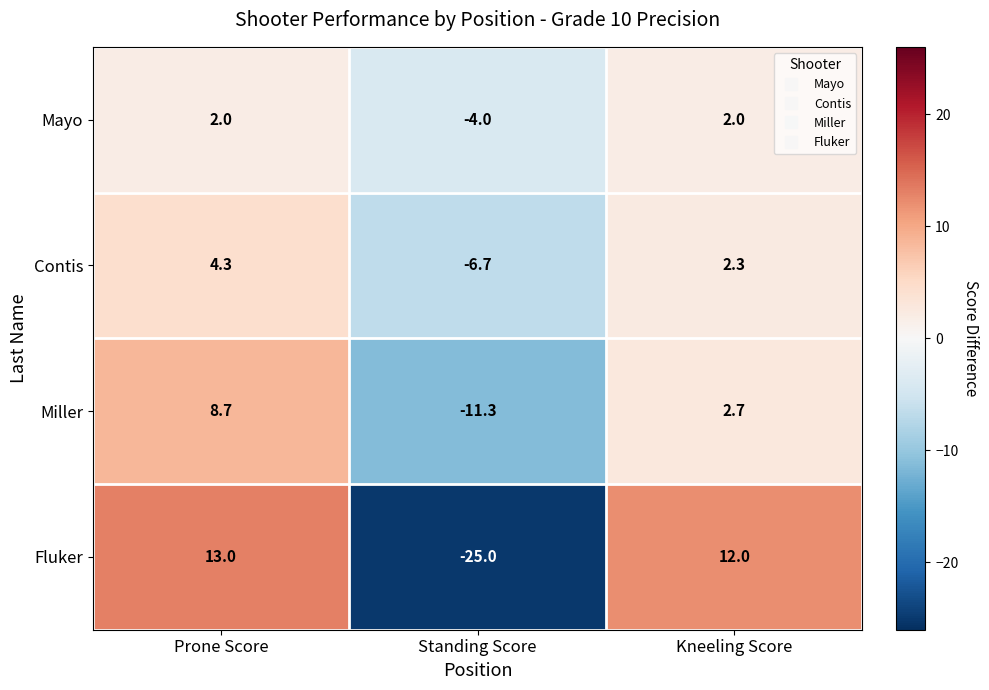

Rank the series by their maximum value, from highest to lowest.

Fluker, Miller, Contis, Mayo